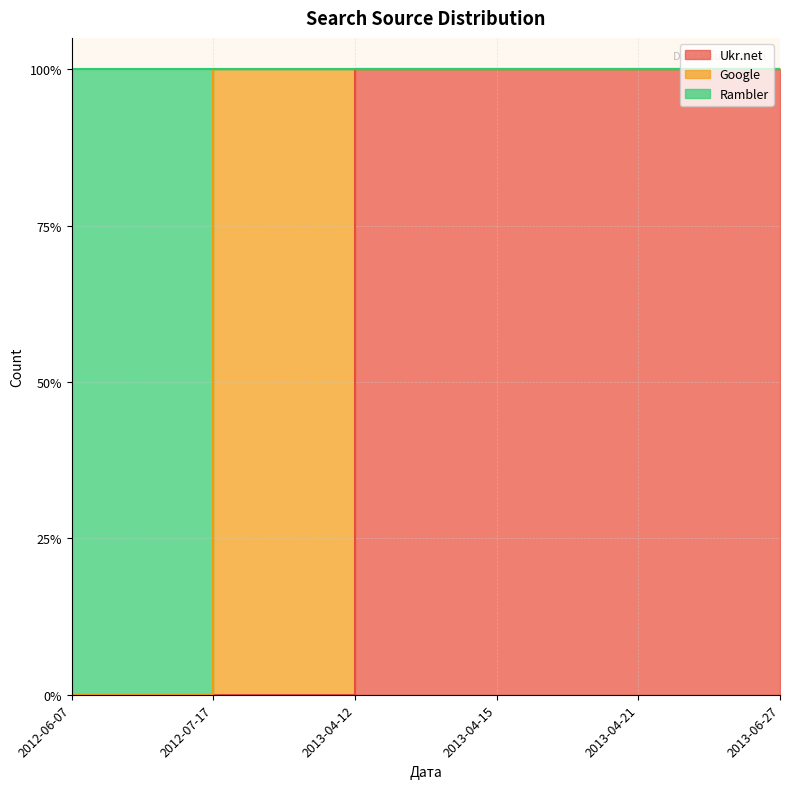

Which category has the lowest value across all series?

2012-07-17